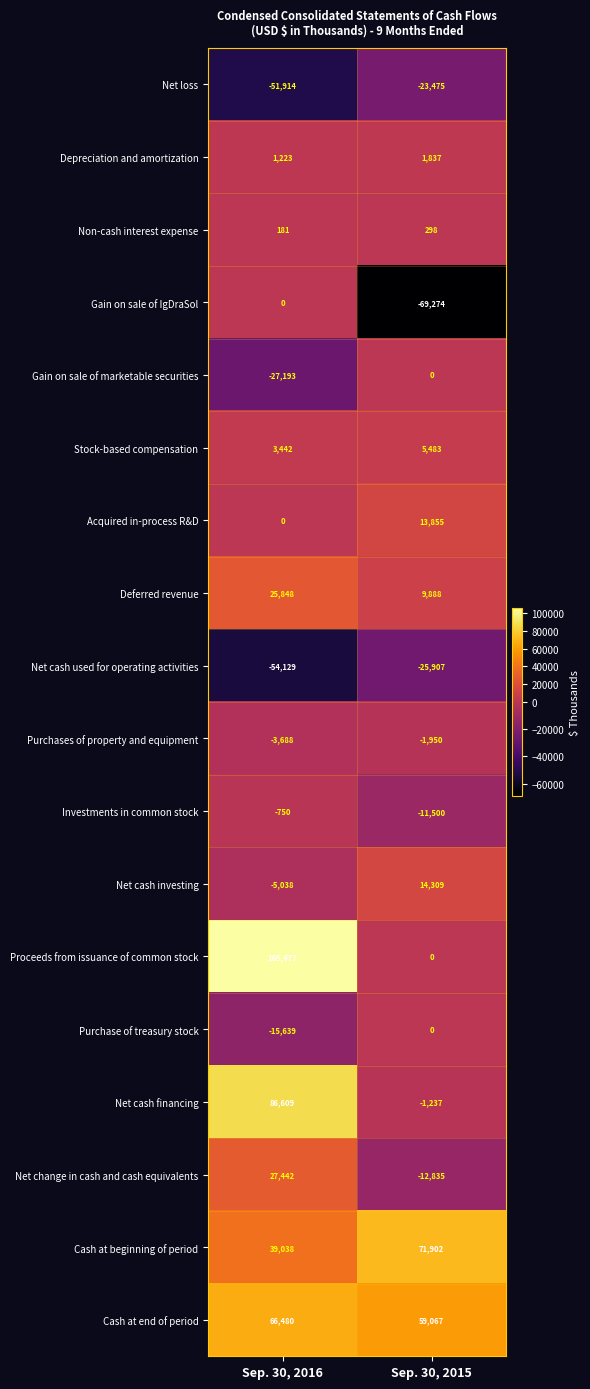

The Net cash used for operating activities series shows -73284 at Sep. 30, 2016. True or false?

False